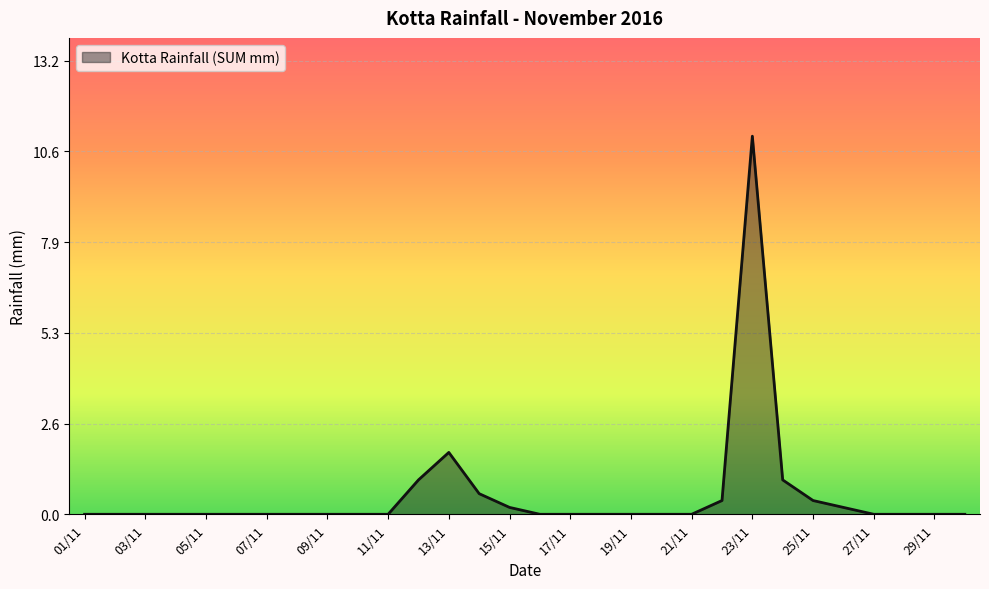

What is the greatest value displayed?

11.0